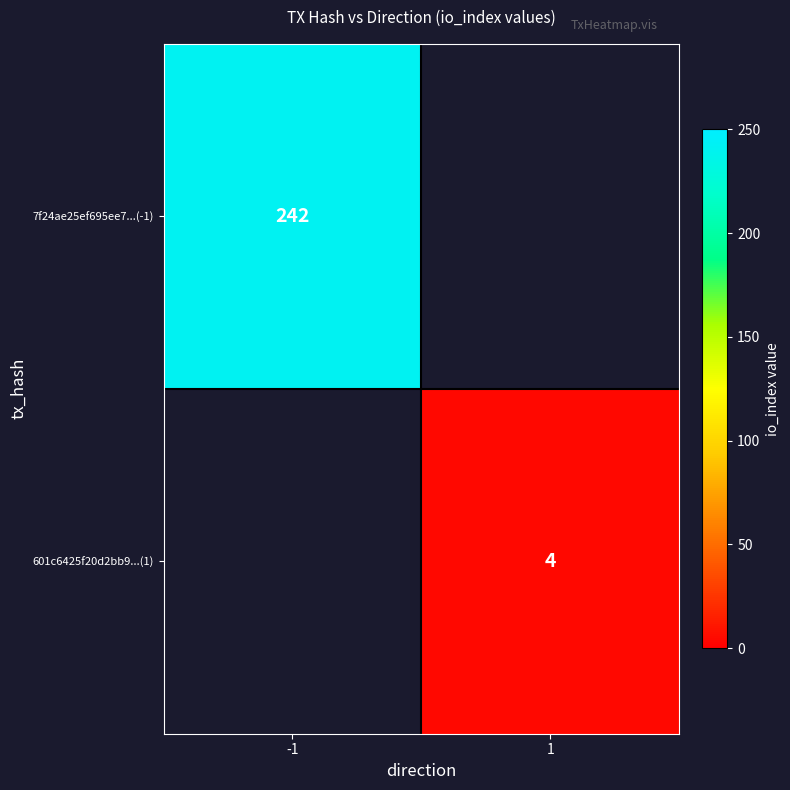

What is the maximum value shown in the chart?

242.0